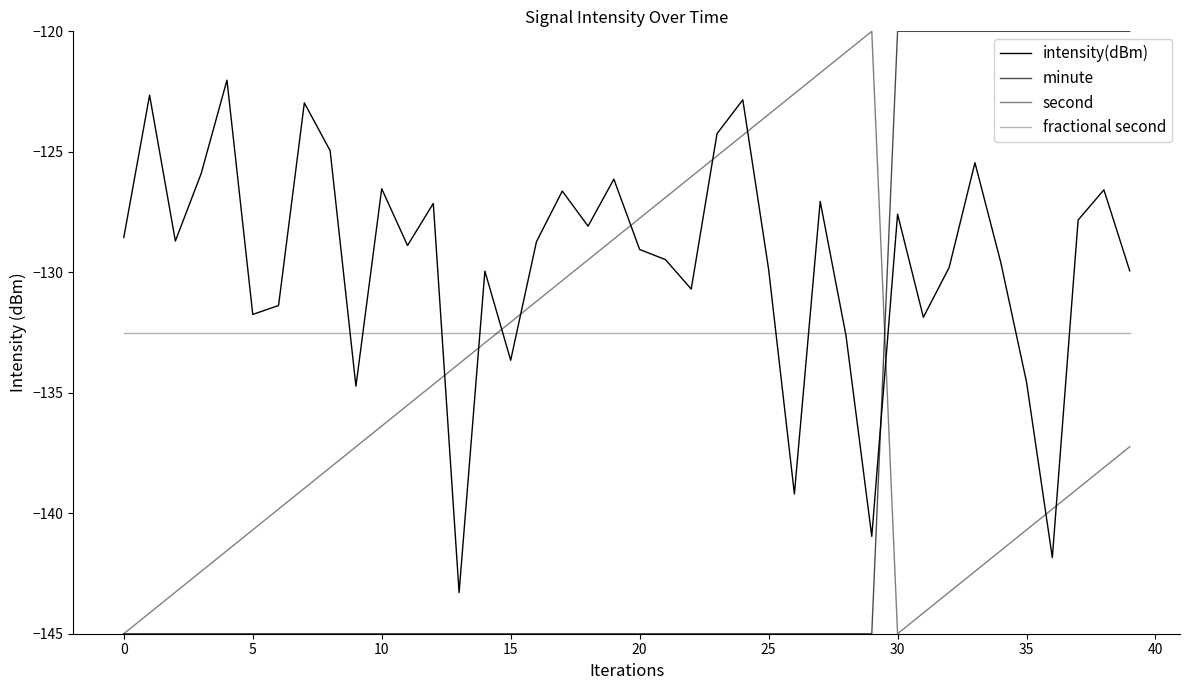

What is the label of the 12th point from the left?

11